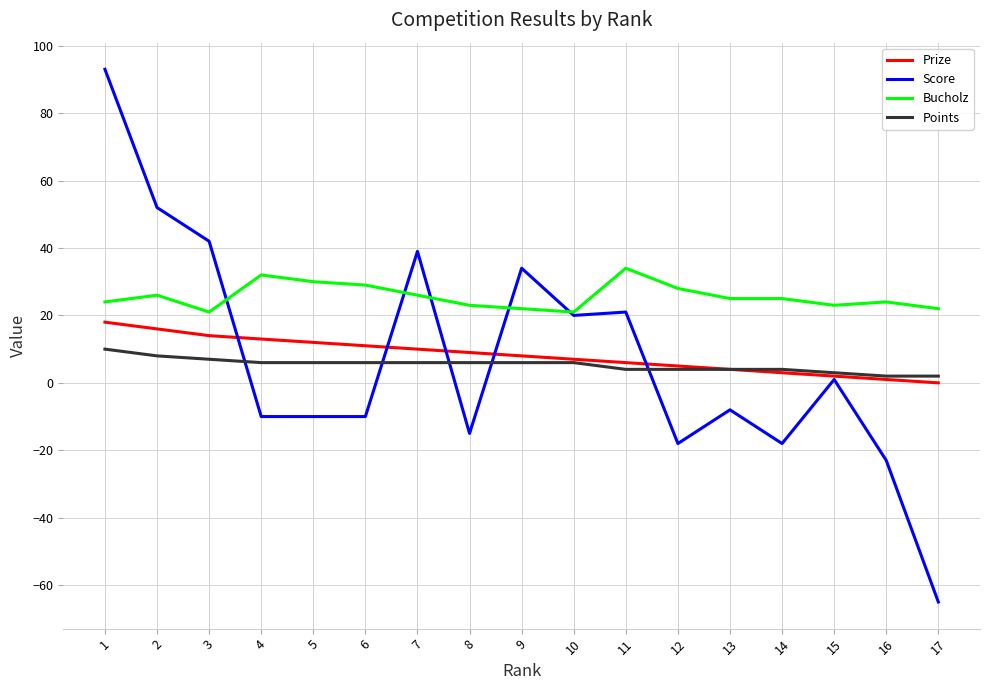

At which category does the chart reach its minimum across all series?

17